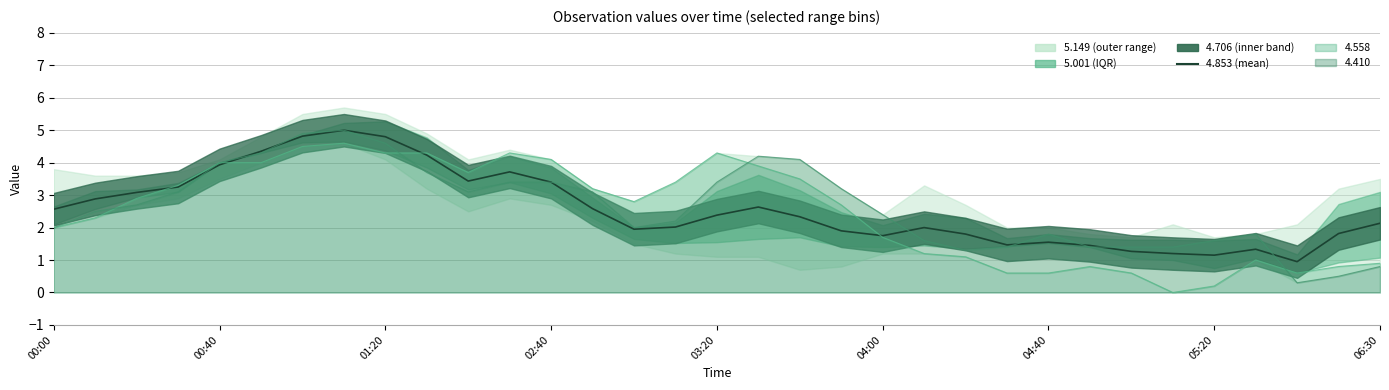

What is the difference between the 5.001 values at 2013/10/25 00:40 and 2013/10/25 04:40?

2.0